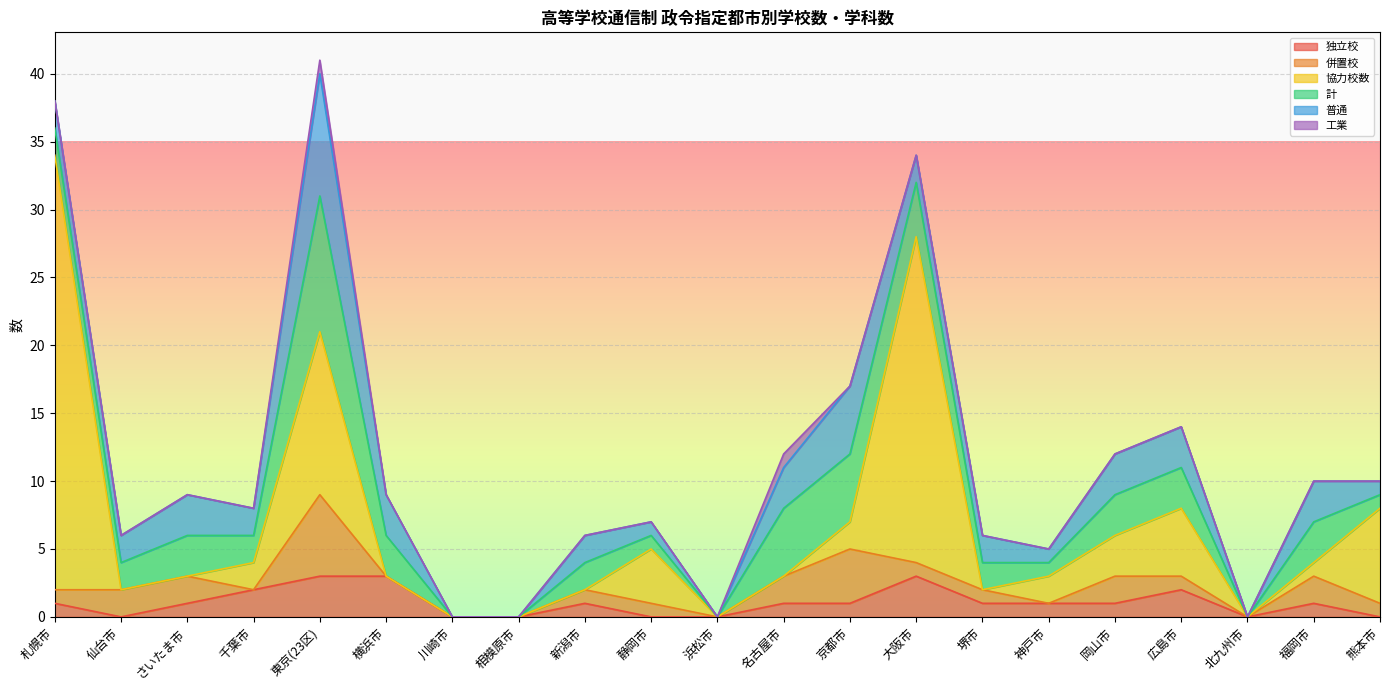

The 工業 series shows 0 at 横浜市. True or false?

True